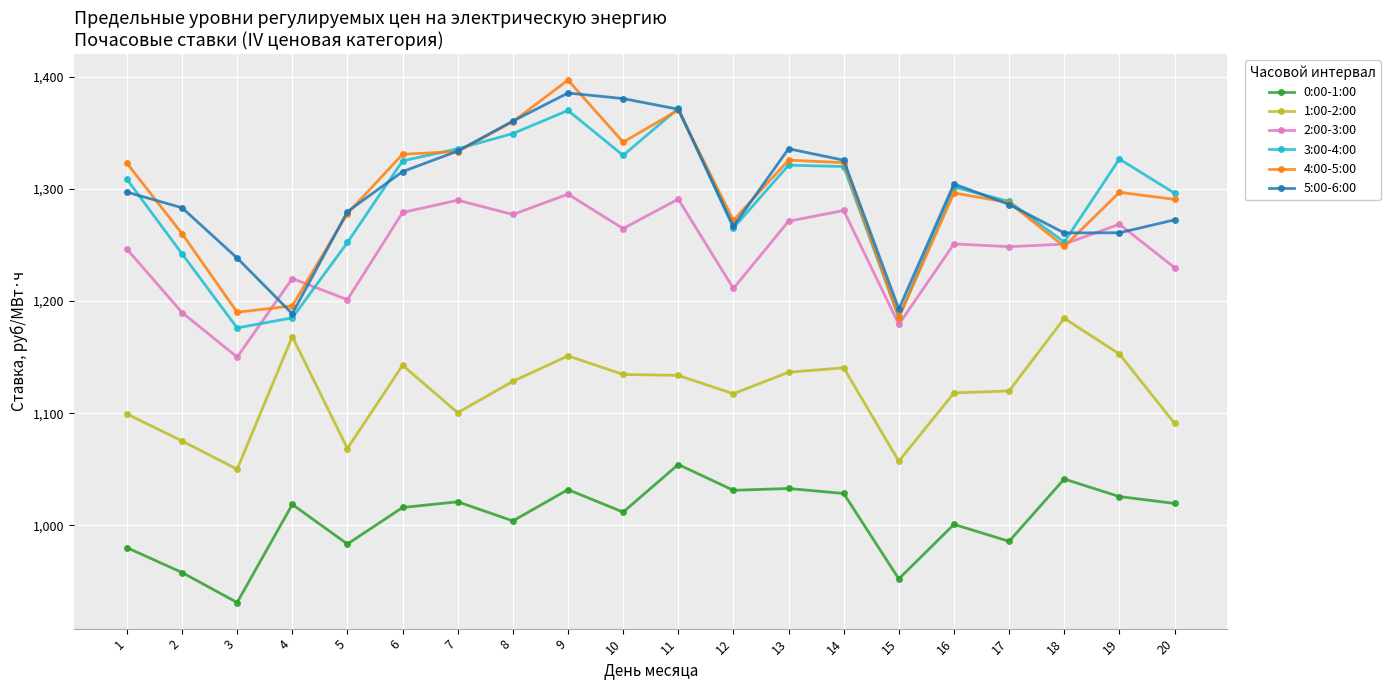

True or false: 2:00-3:00 and 1:00-2:00 intersect in this chart.

False